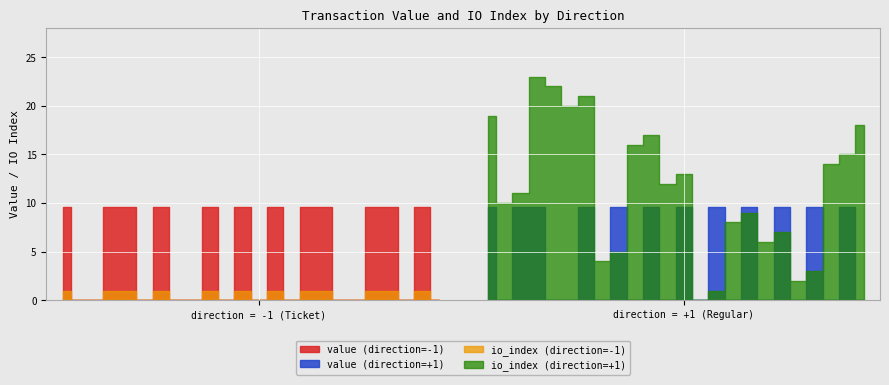

What are all the series names shown in the legend?

value (direction=-1), value (direction=+1), io_index (direction=-1), io_index (direction=+1)